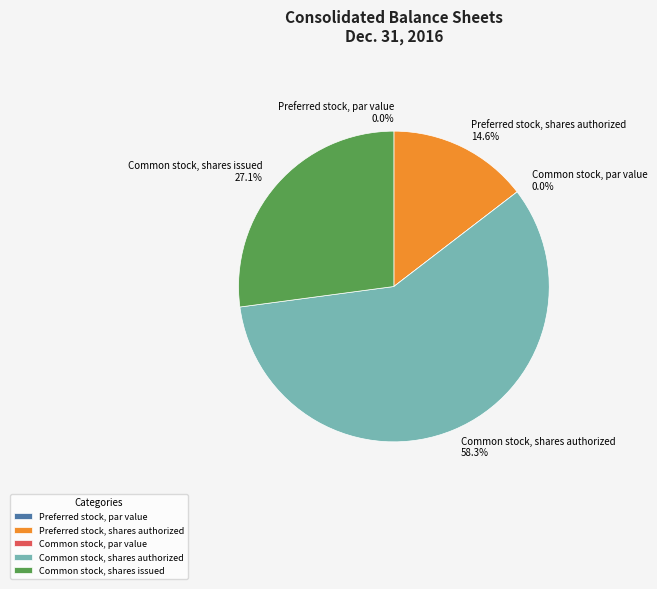

Which category has the biggest portion of the pie?

Common stock, shares authorized